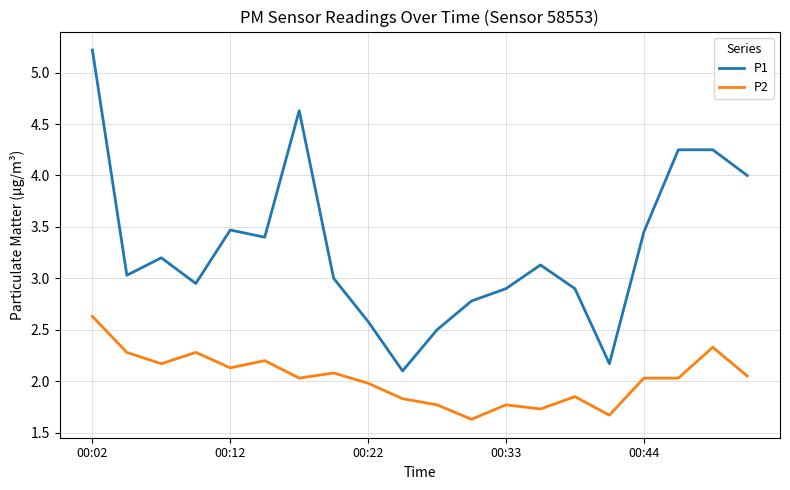

Which series has the largest range (max minus min)?

P1